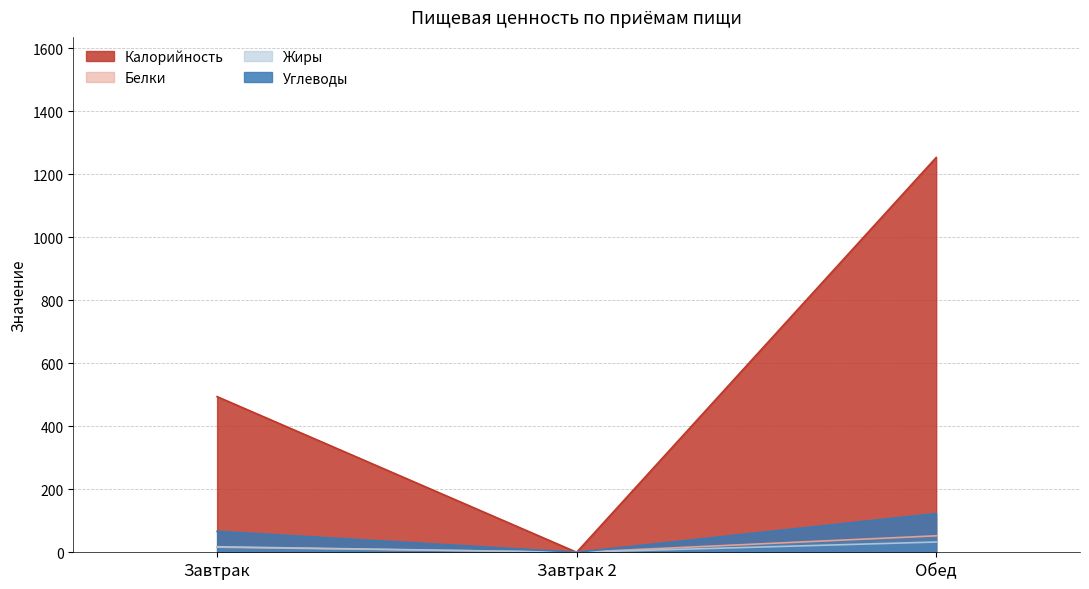

List the labels in order of Белки value, smallest first.

Завтрак 2, Завтрак, Обед